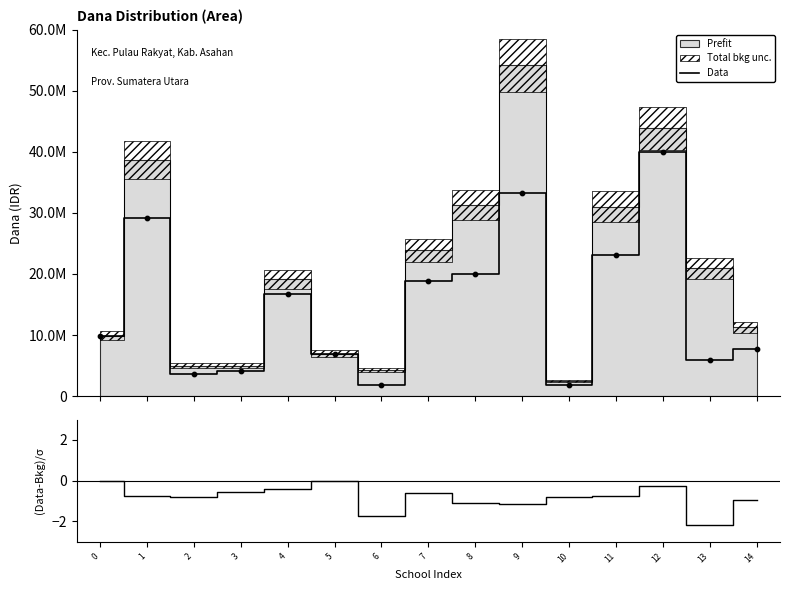

At how many categories does at least one series exceed 36953236?

1